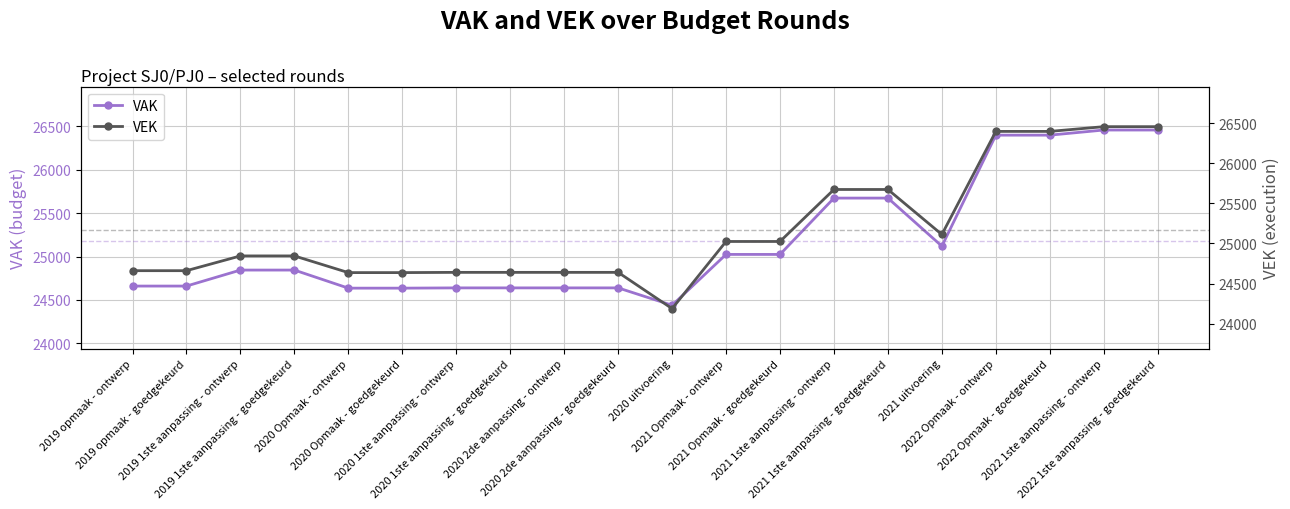

How many lines are shown in the chart?

2